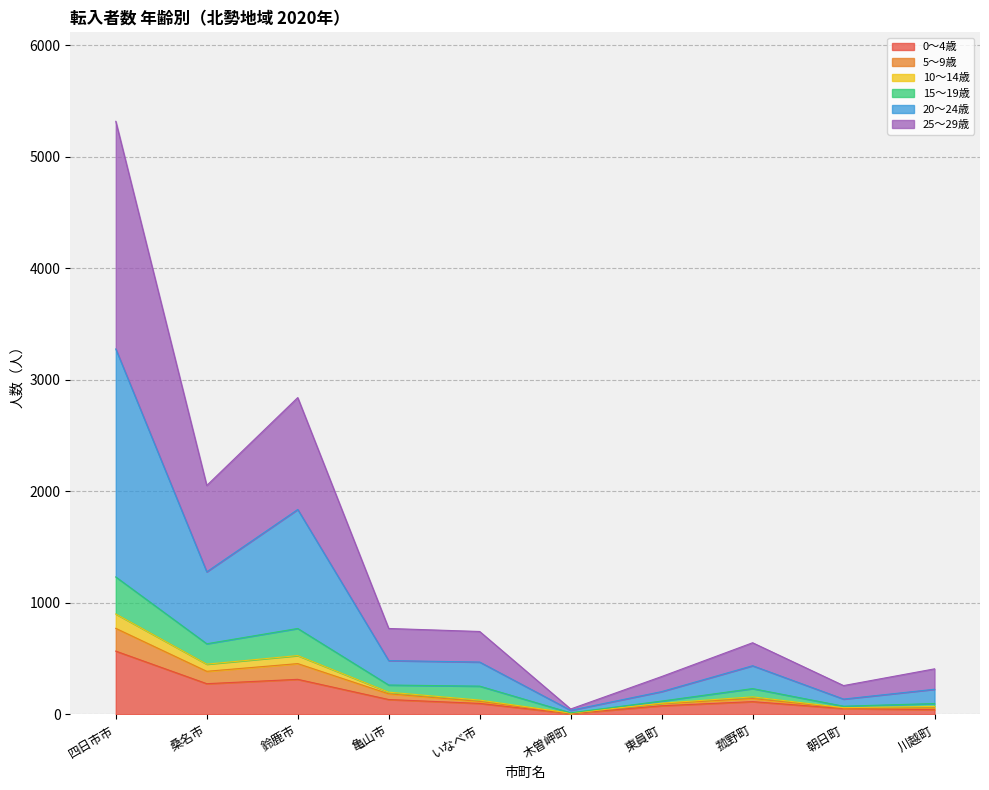

At which label does 15～19歳 first exceed 254?

四日市市